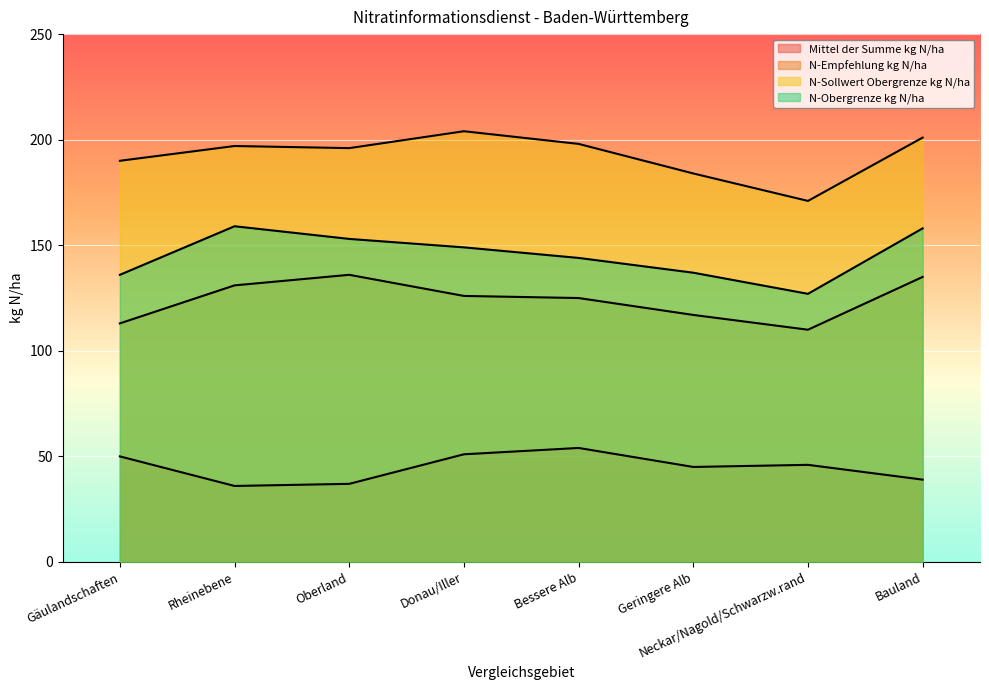

What are all the series names shown in the legend?

Mittel der Summe kg N/ha, N-Empfehlung kg N/ha, N-Sollwert Obergrenze kg N/ha, N-Obergrenze kg N/ha